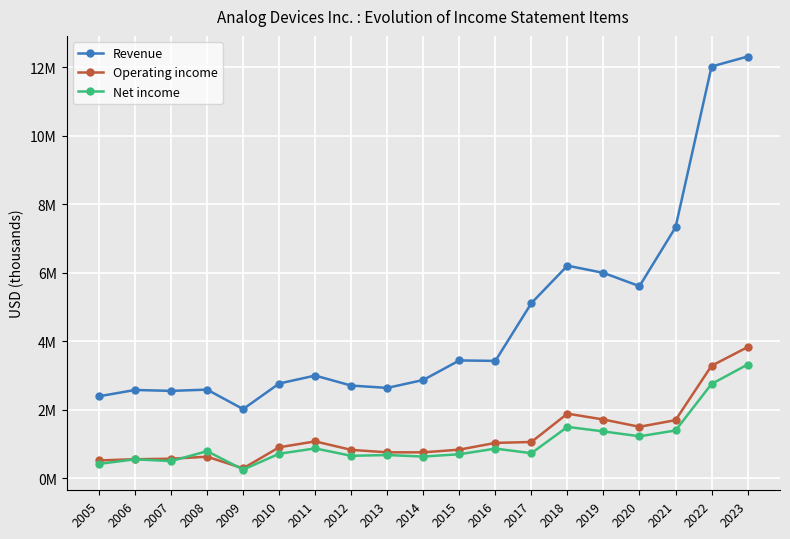

What is the difference between the maximum and minimum values in the Operating income series?

3.5